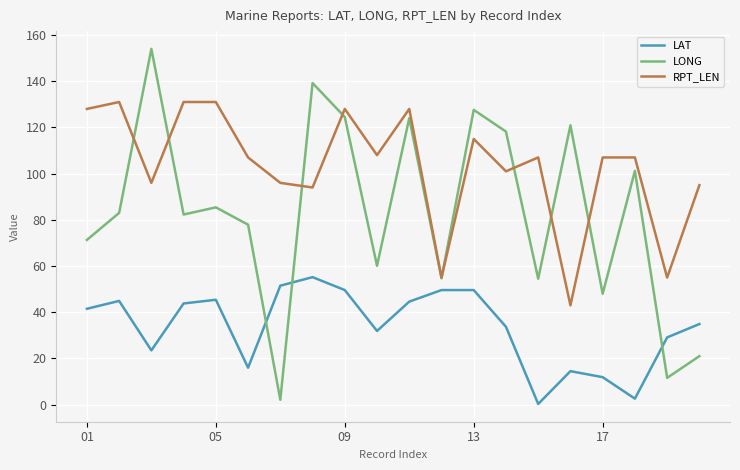

Which series has the largest range (max minus min)?

LONG